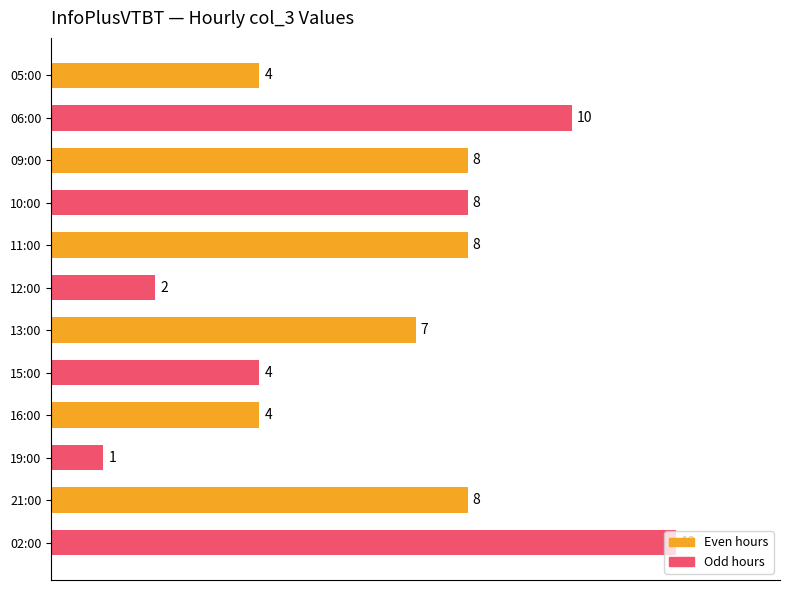

Read the value at 10:00, to the nearest 10.

10